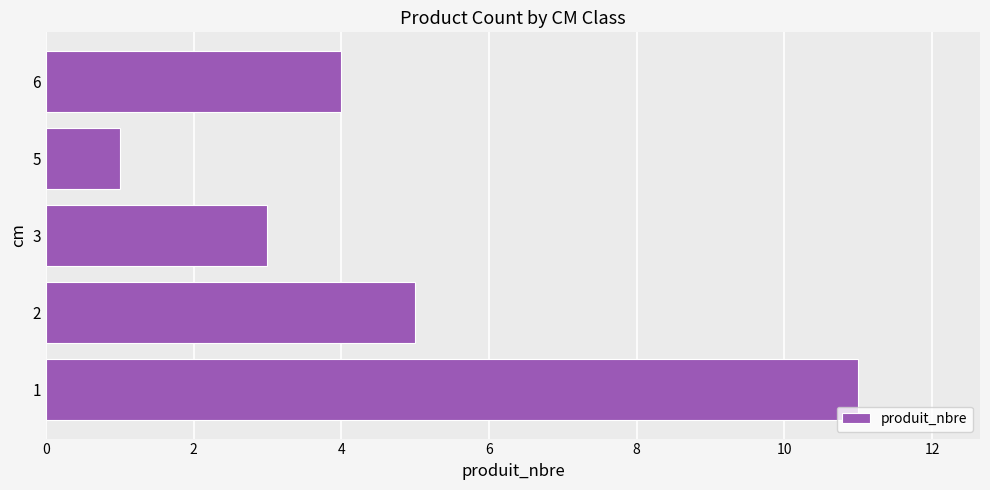

Does the chart contain stacked bars?

No